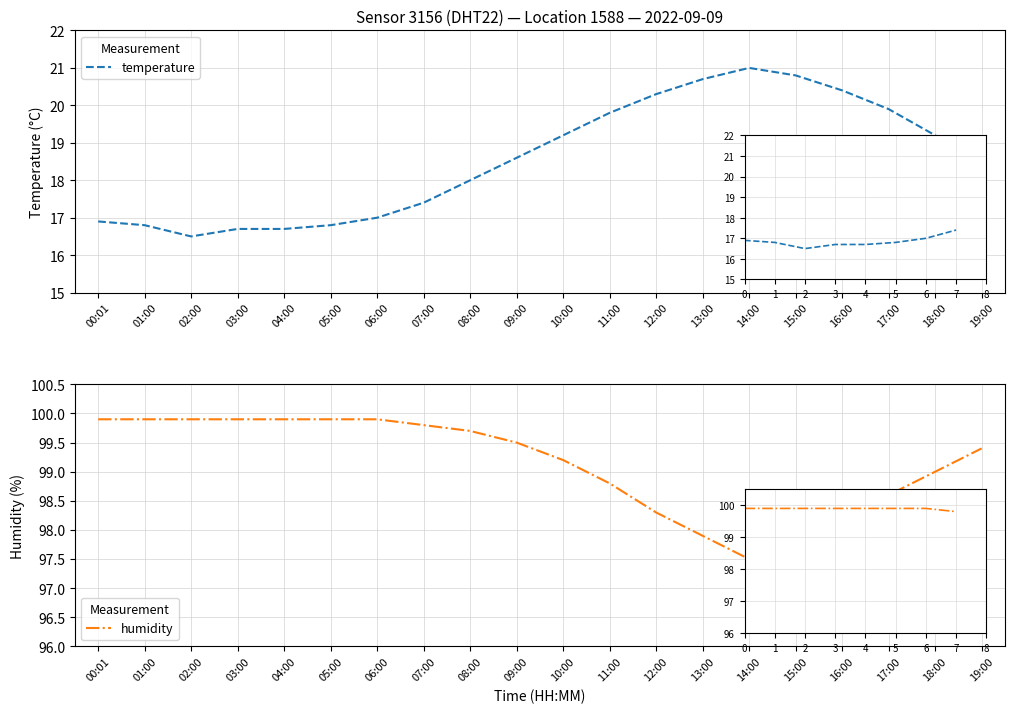

What is the label of the 10th point from the right?

10:00